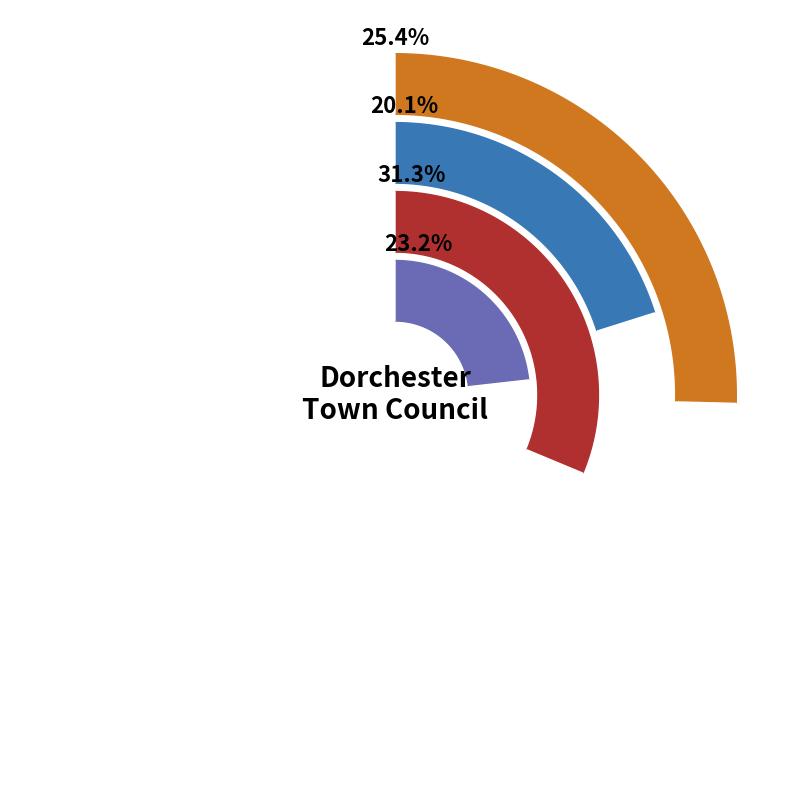

To the nearest percent, what percentage of the pie is Credit Card June?

31%